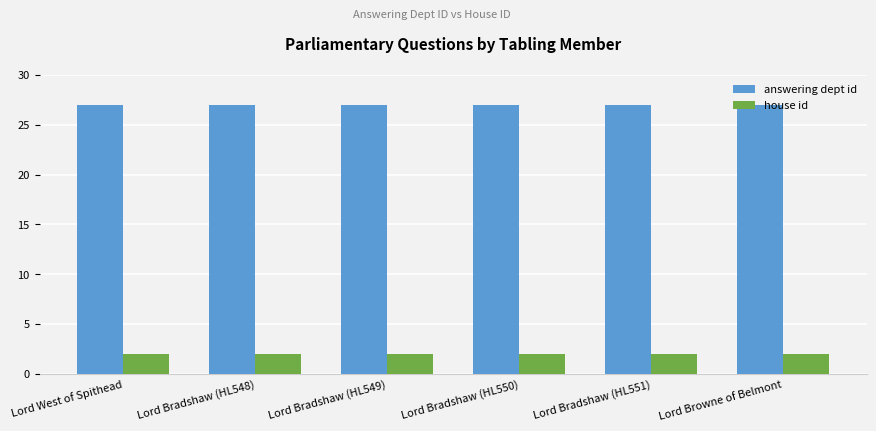

The value of house id at Lord Bradshaw (HL550) is 2. True or false?

True